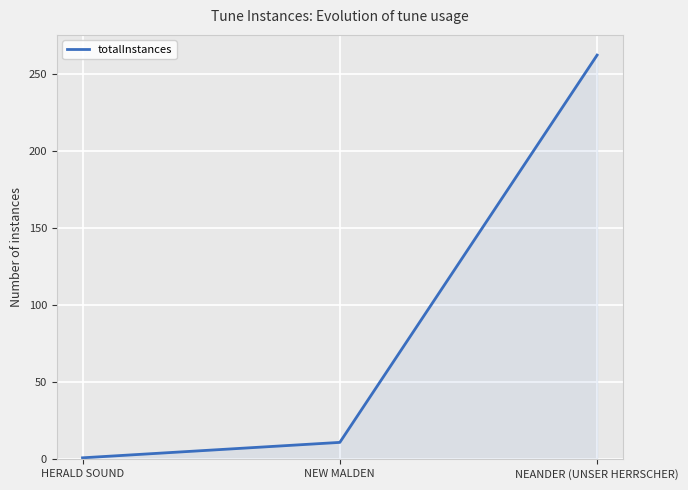

What is the average value?

91